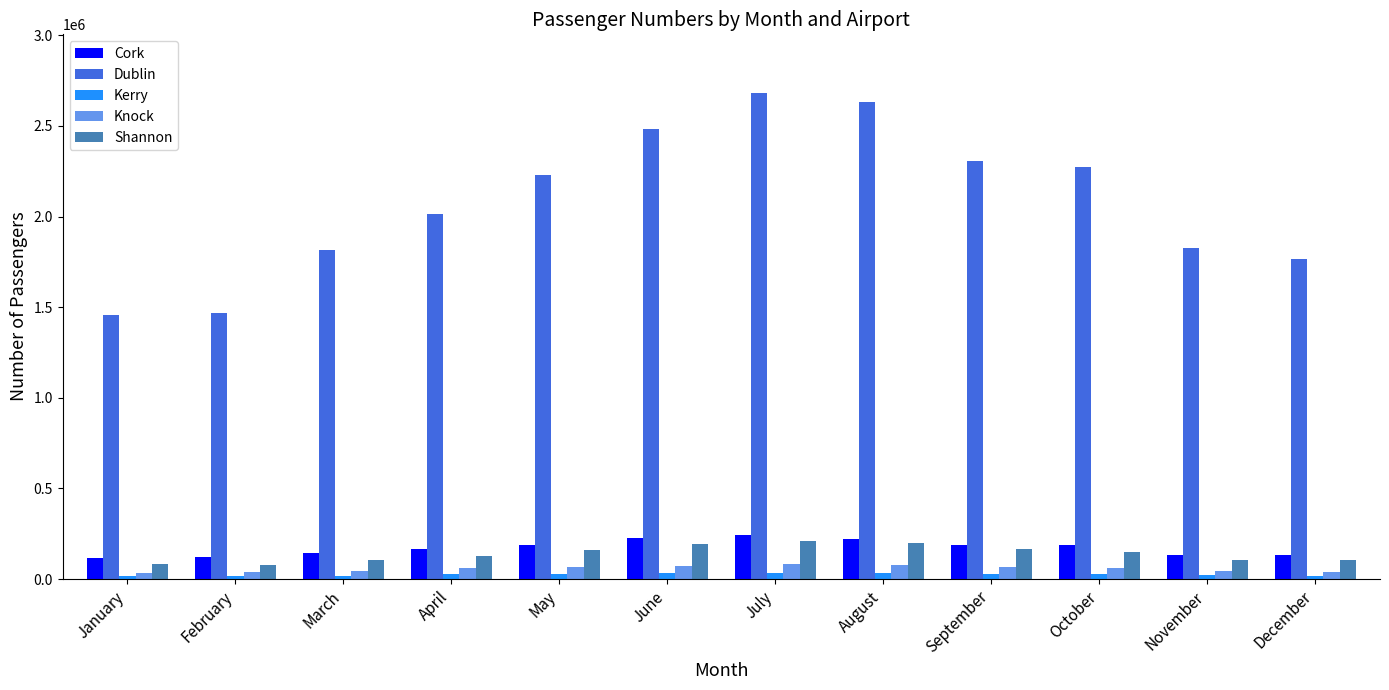

What is the difference between the Kerry values at August and January?

20985